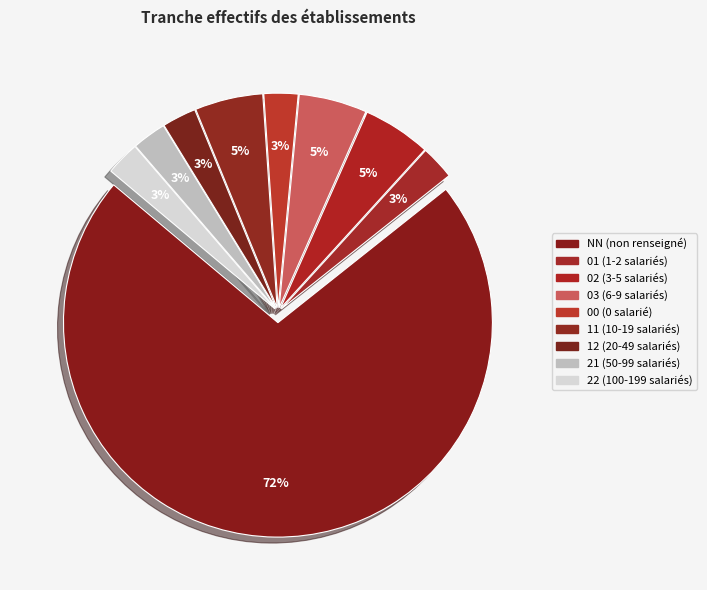

How many slices are in this pie chart?

9